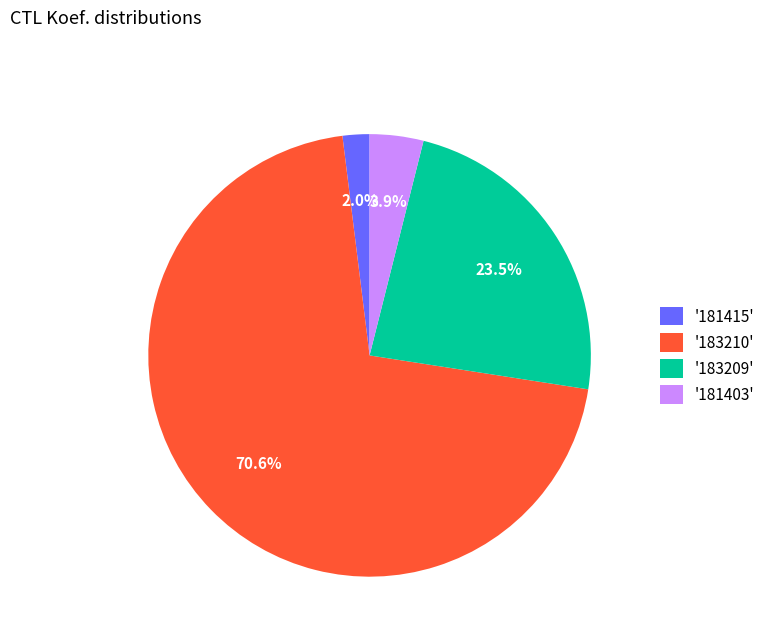

Between '183209' and '181403', which is larger?

'183209'